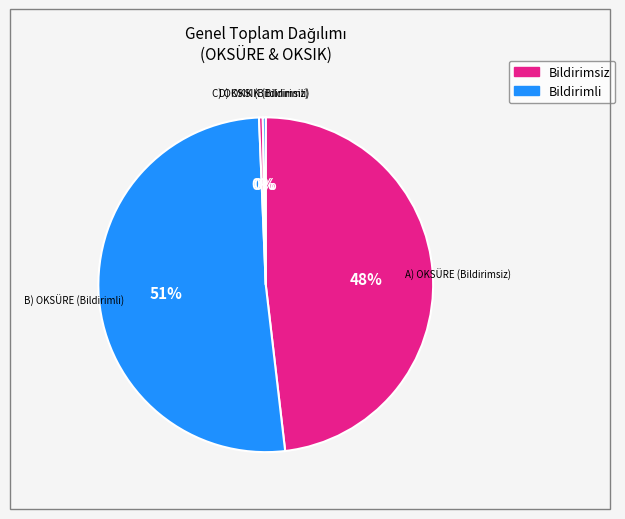

How many slices are in this pie chart?

4